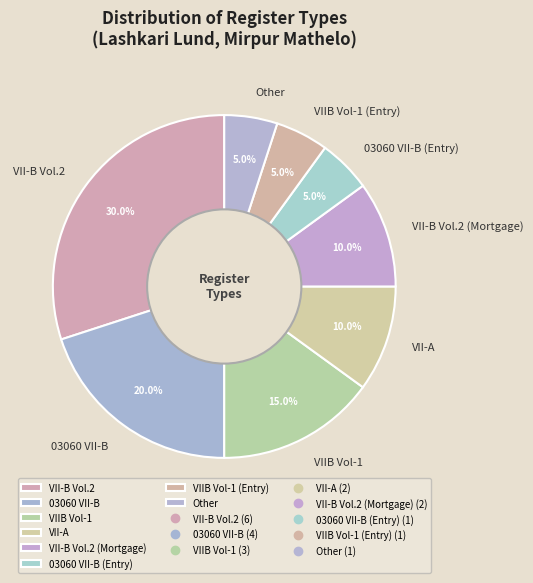

The 03060 VII-B slice represents 20% of the pie. True or false?

True